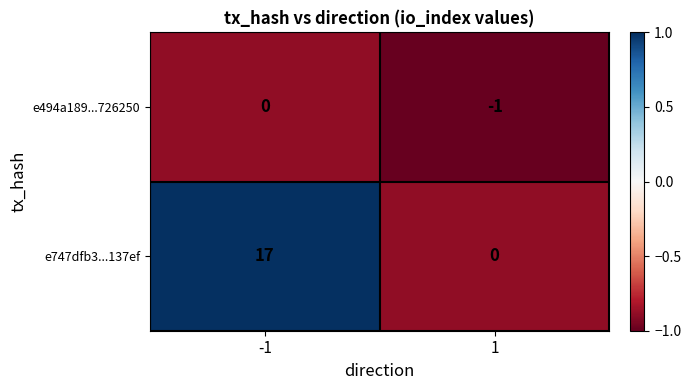

Which series changed the most between -1 and 1?

e747dfb3...137ef